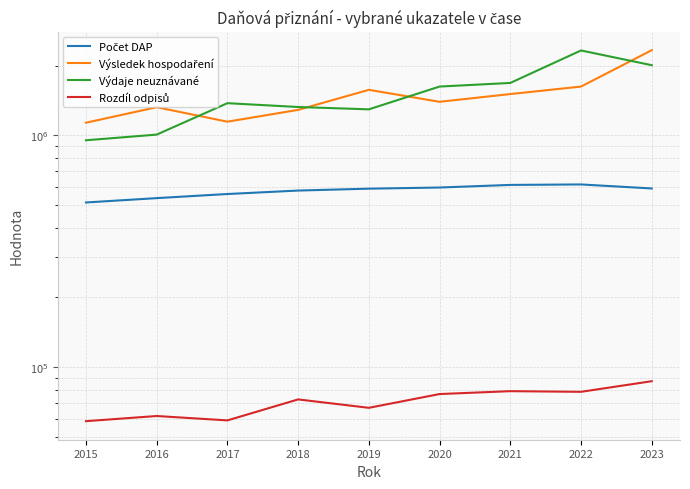

What is the sum of all Výsledek hospodaření values?

13332251.9